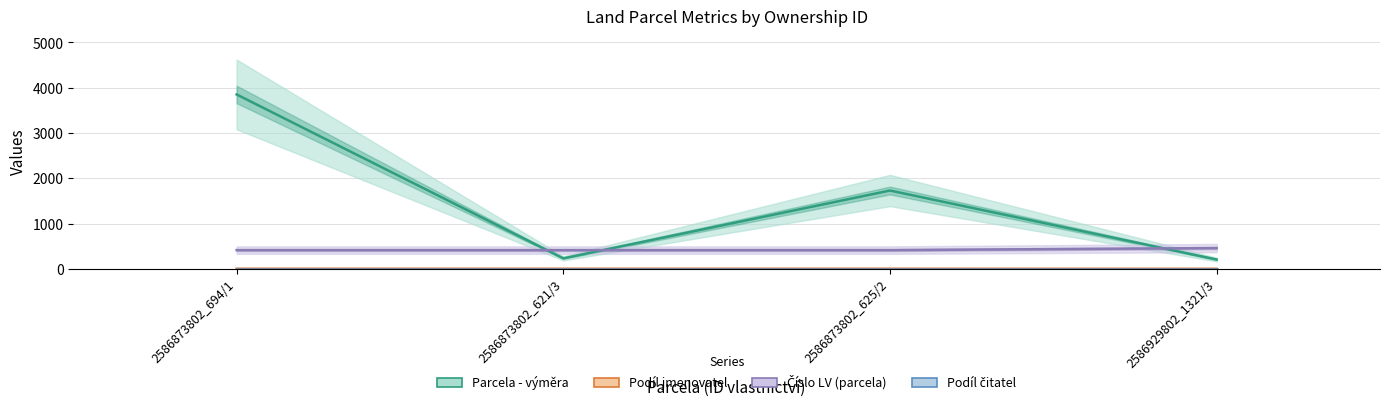

Is it true that Podíl čitatel equals 1 at 2586929802_1321/3?

True